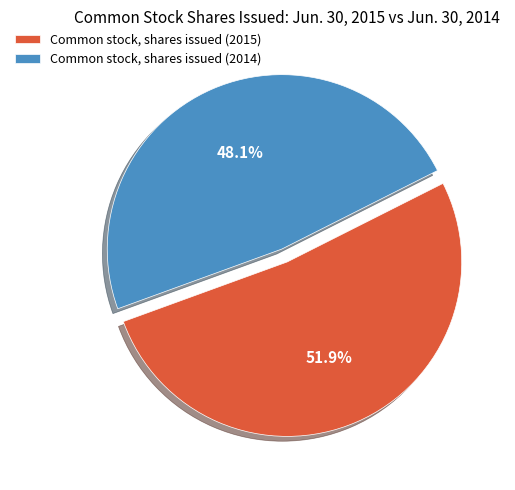

To the nearest percent, what percentage of the pie is Common stock, shares issued (2014)?

48%